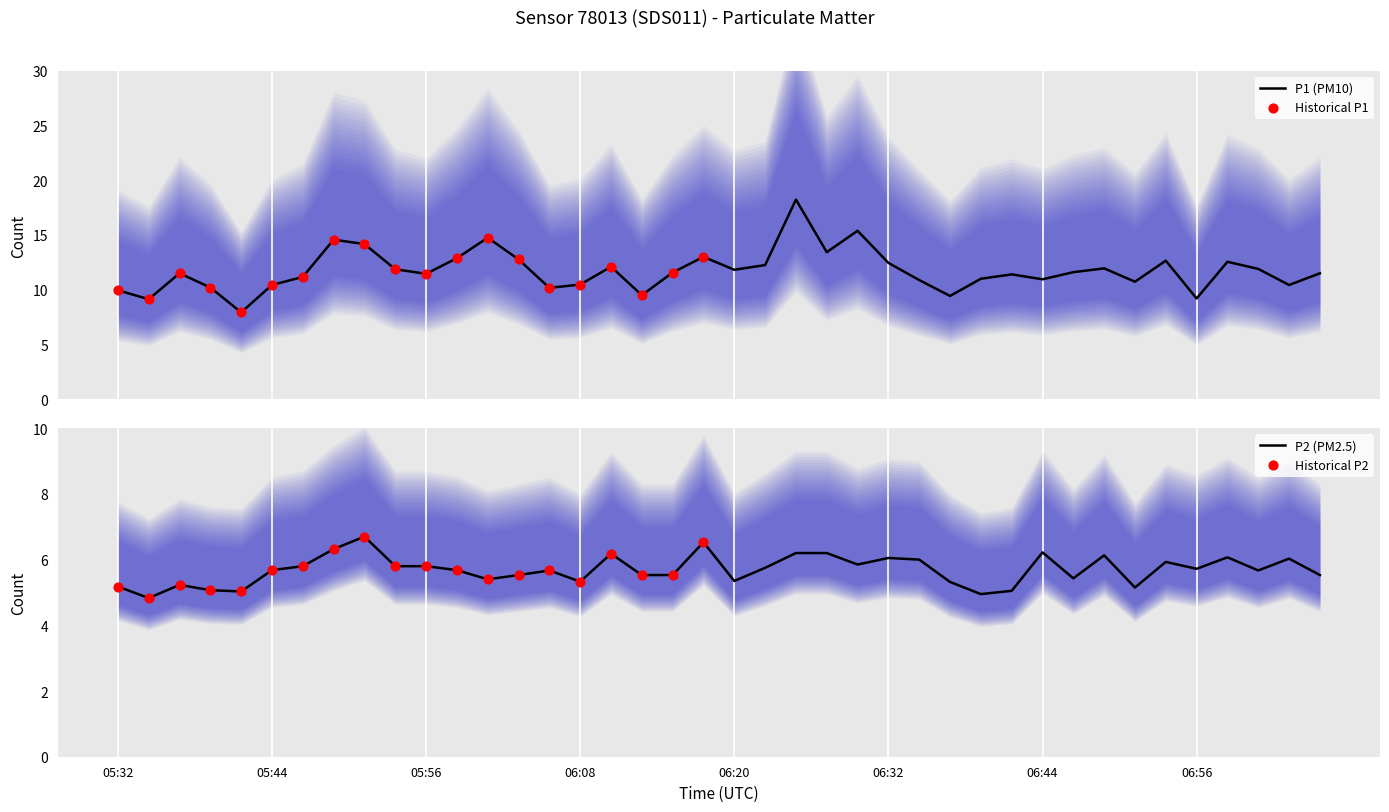

At which category is the sum across all series the highest?

06:25